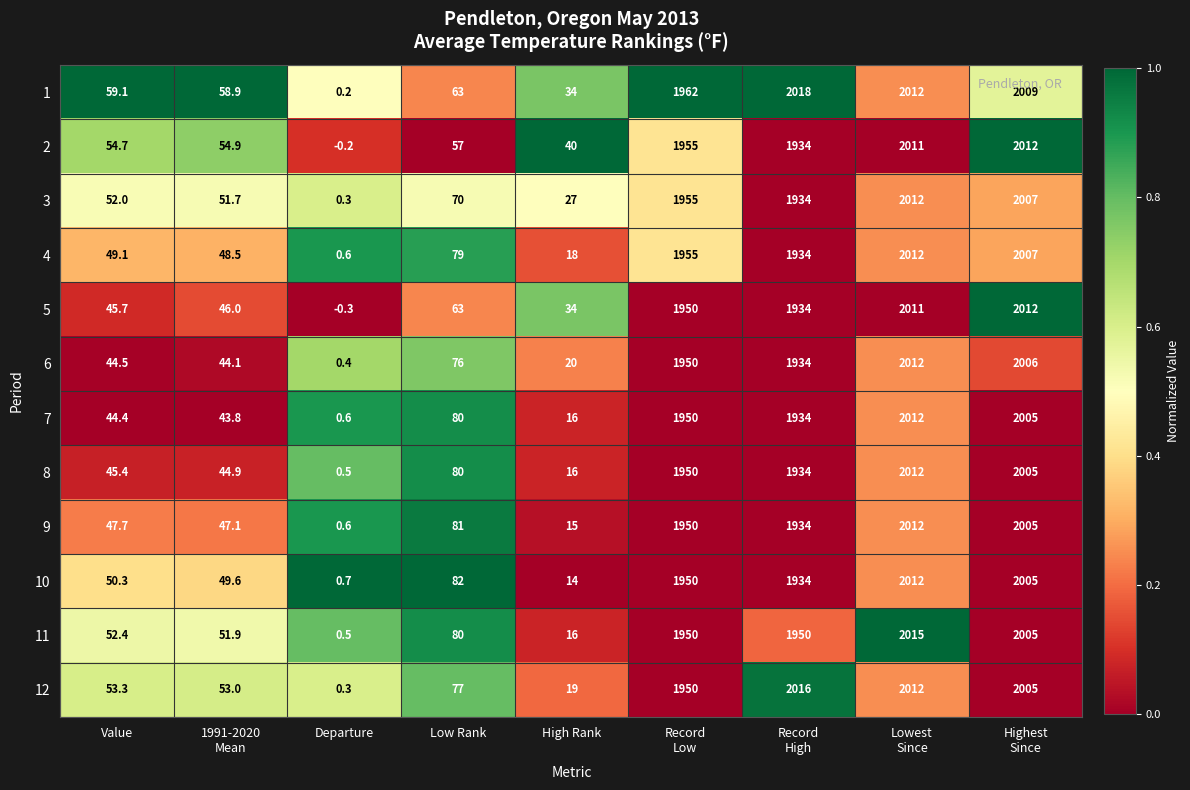

At which category does the chart reach its minimum across all series?

Departure